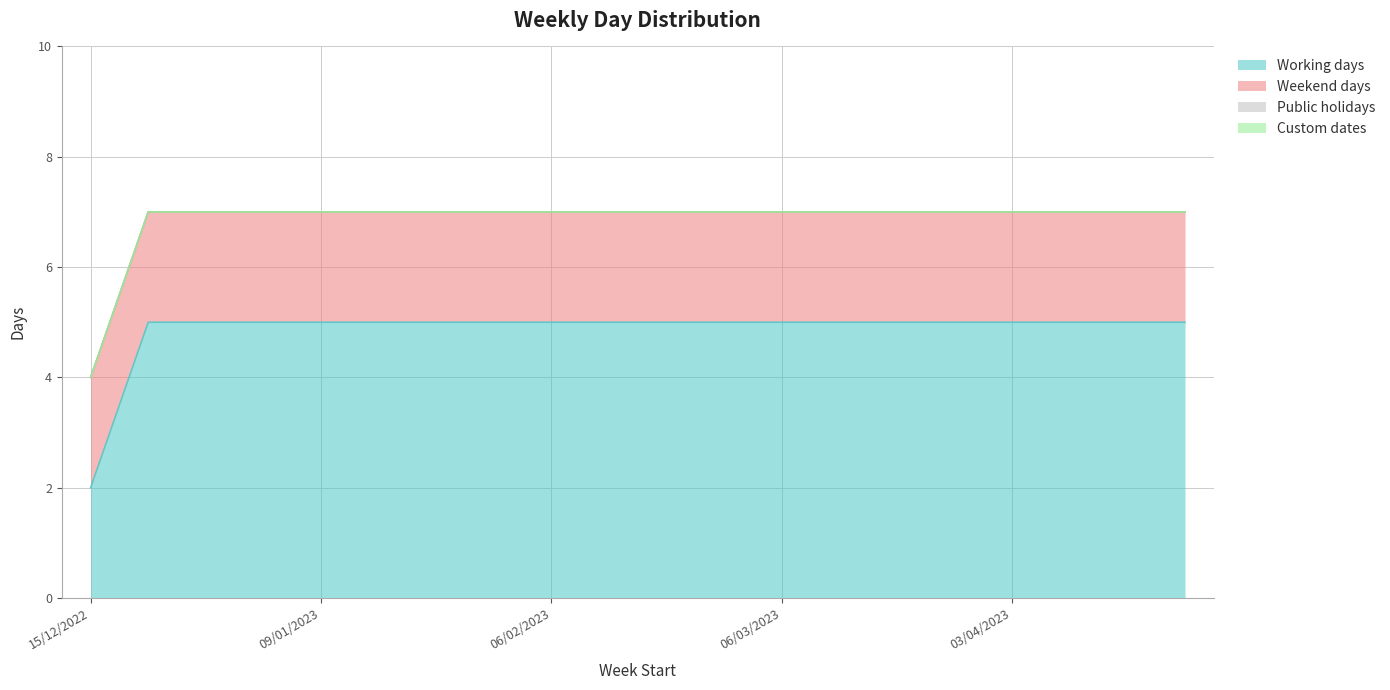

Rank the series by their maximum value, from highest to lowest.

Working days, Weekend days, Public holidays, Custom dates